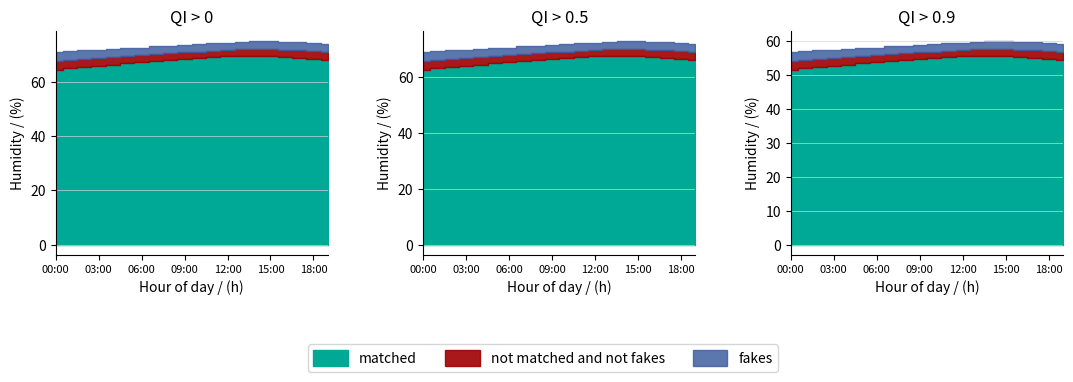

What is the sum of all humidity values?

1356.0